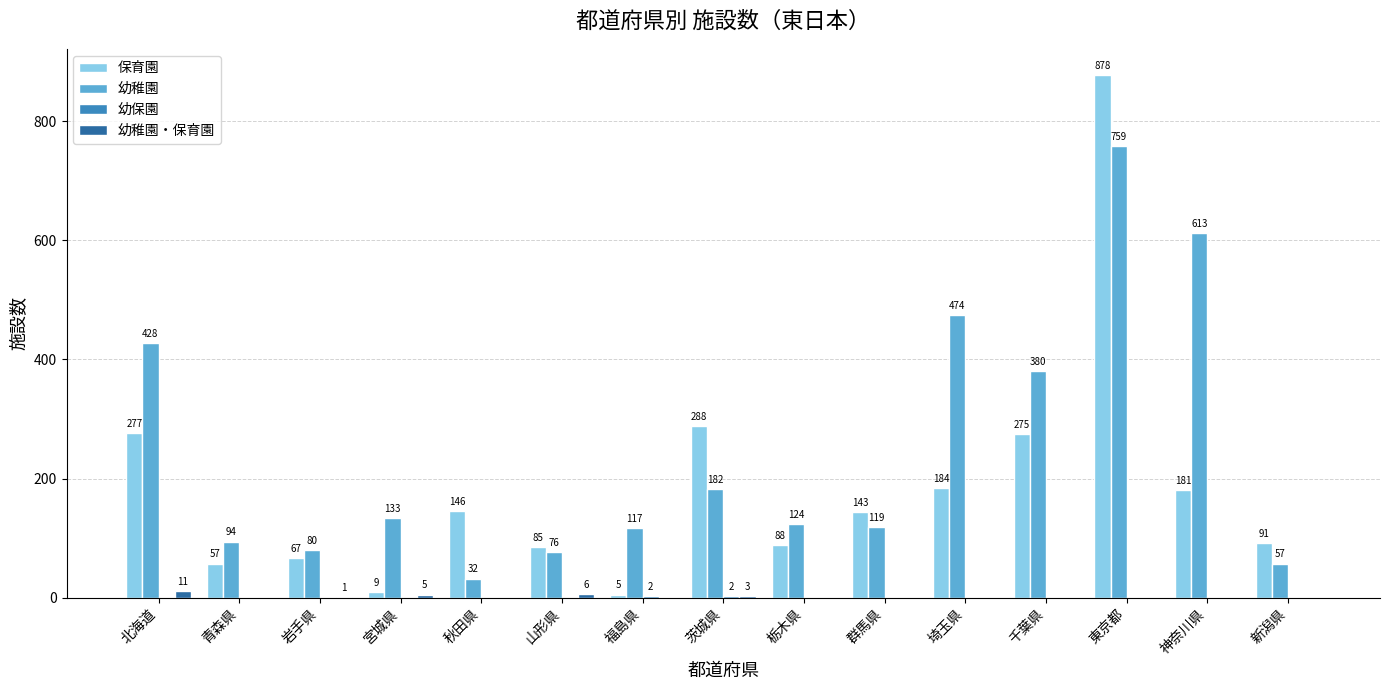

What is the sum of the 保育園 values at 山形県 and 秋田県?

231